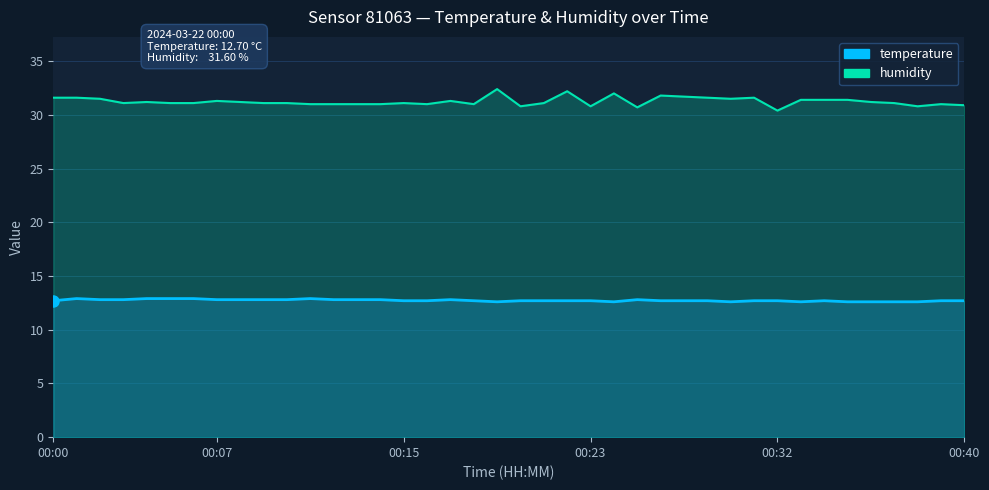

Is it true that temperature equals 12.6 at 00:35?

True